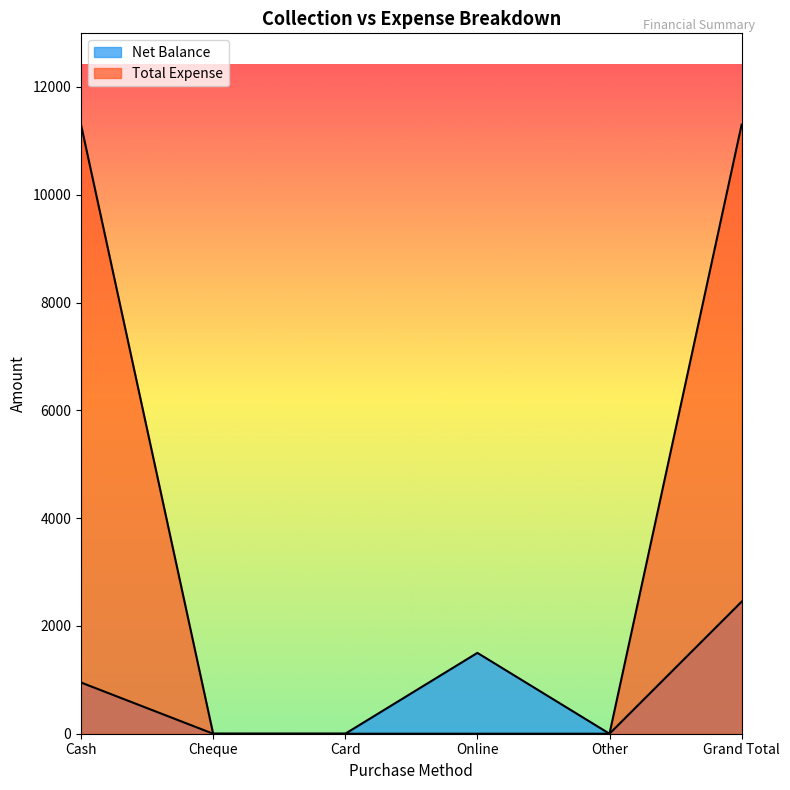

How many positive values does the Total Expense series have?

2